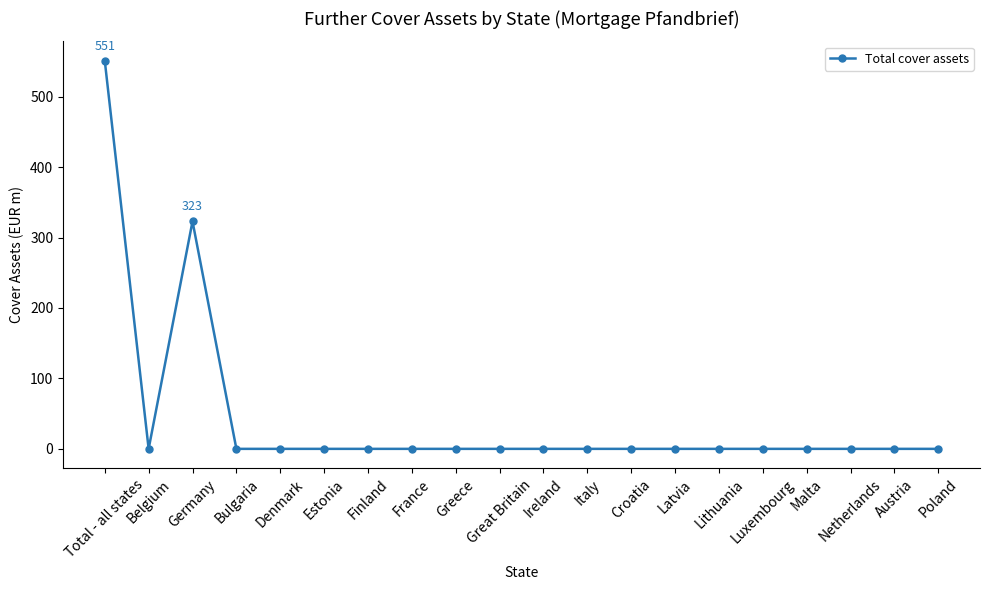

What is the label of the 6th point from the right?

Lithuania